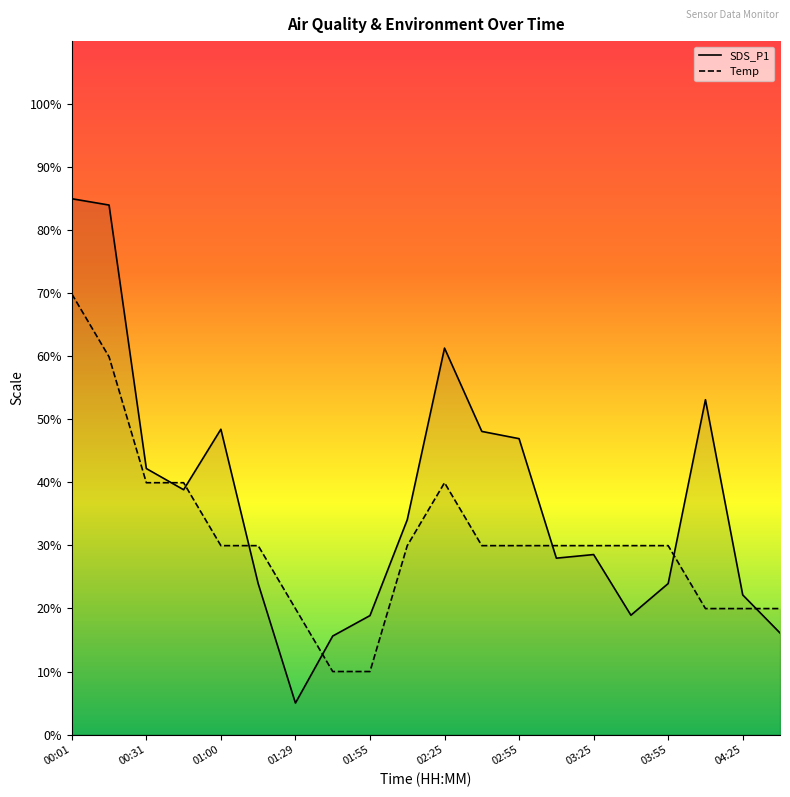

Is the value of SDS_P1 at 04:10 greater than the value of Temp at 00:31?

Yes